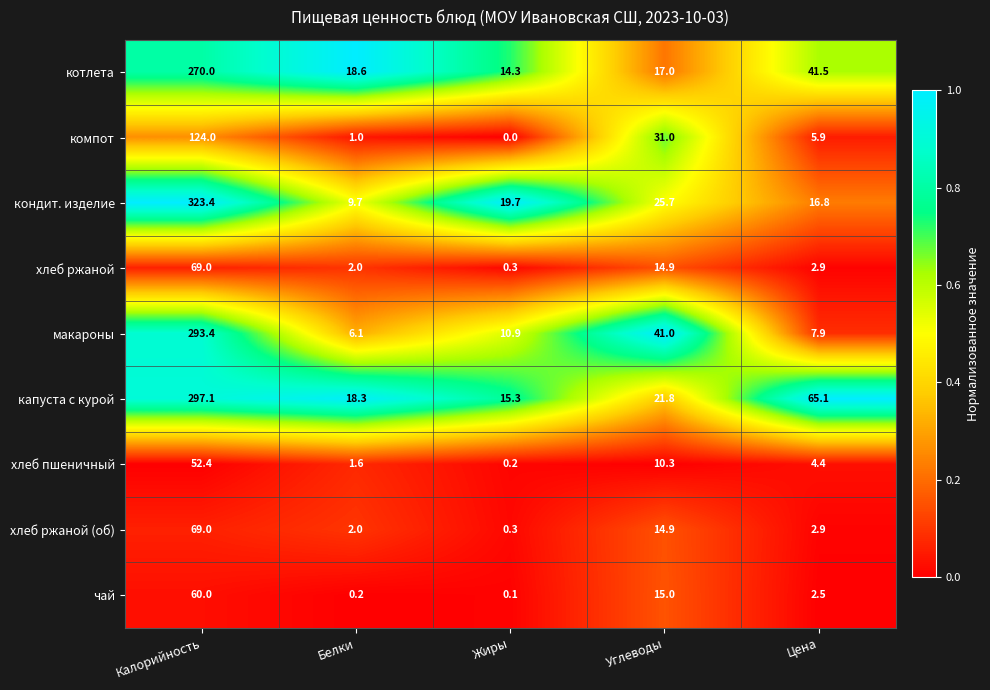

What is the difference between the maximum and minimum values in the капуста с курой series?

281.8